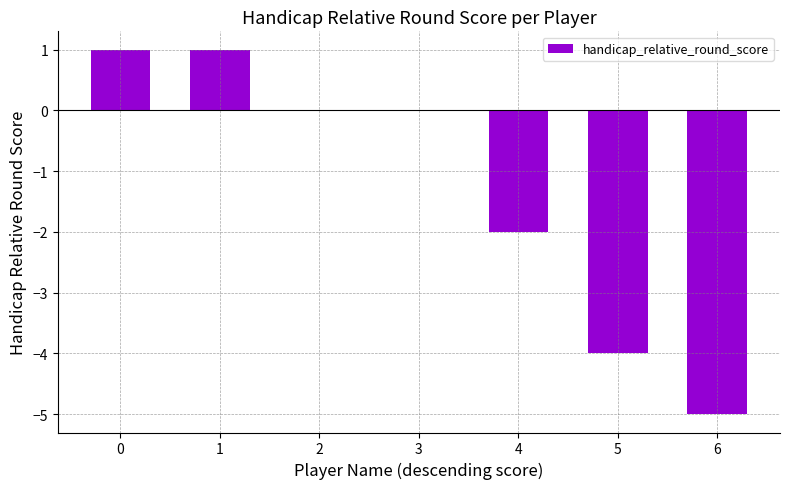

What is the sum of the values at 6 and 0?

-4